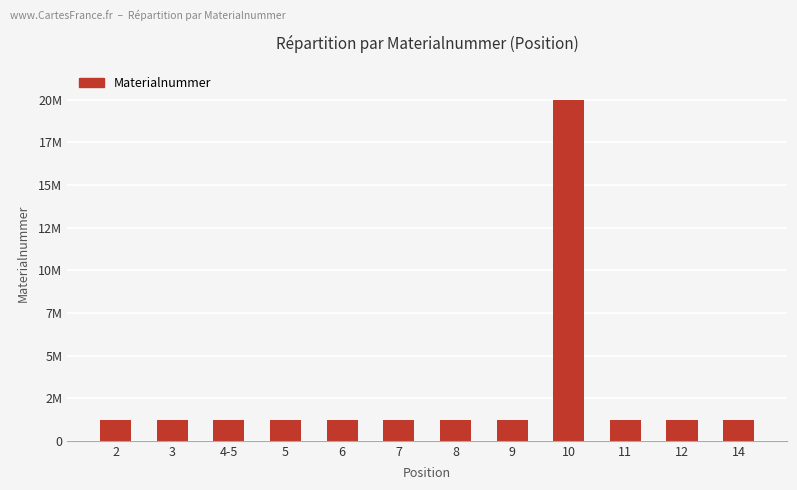

What is the change in value from 9 to 14?

+804